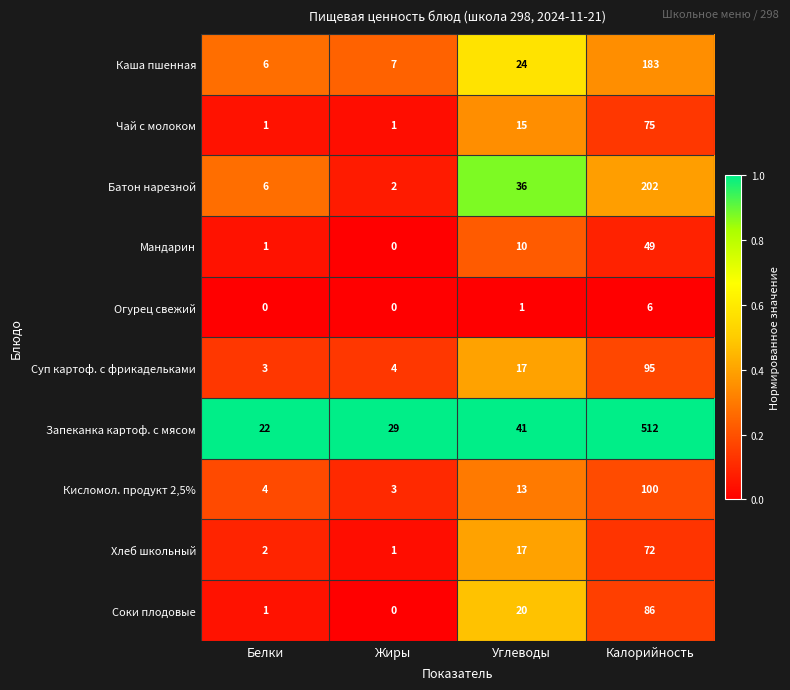

How many data points in Суп картоф. с фрикадельками are less than 17?

2